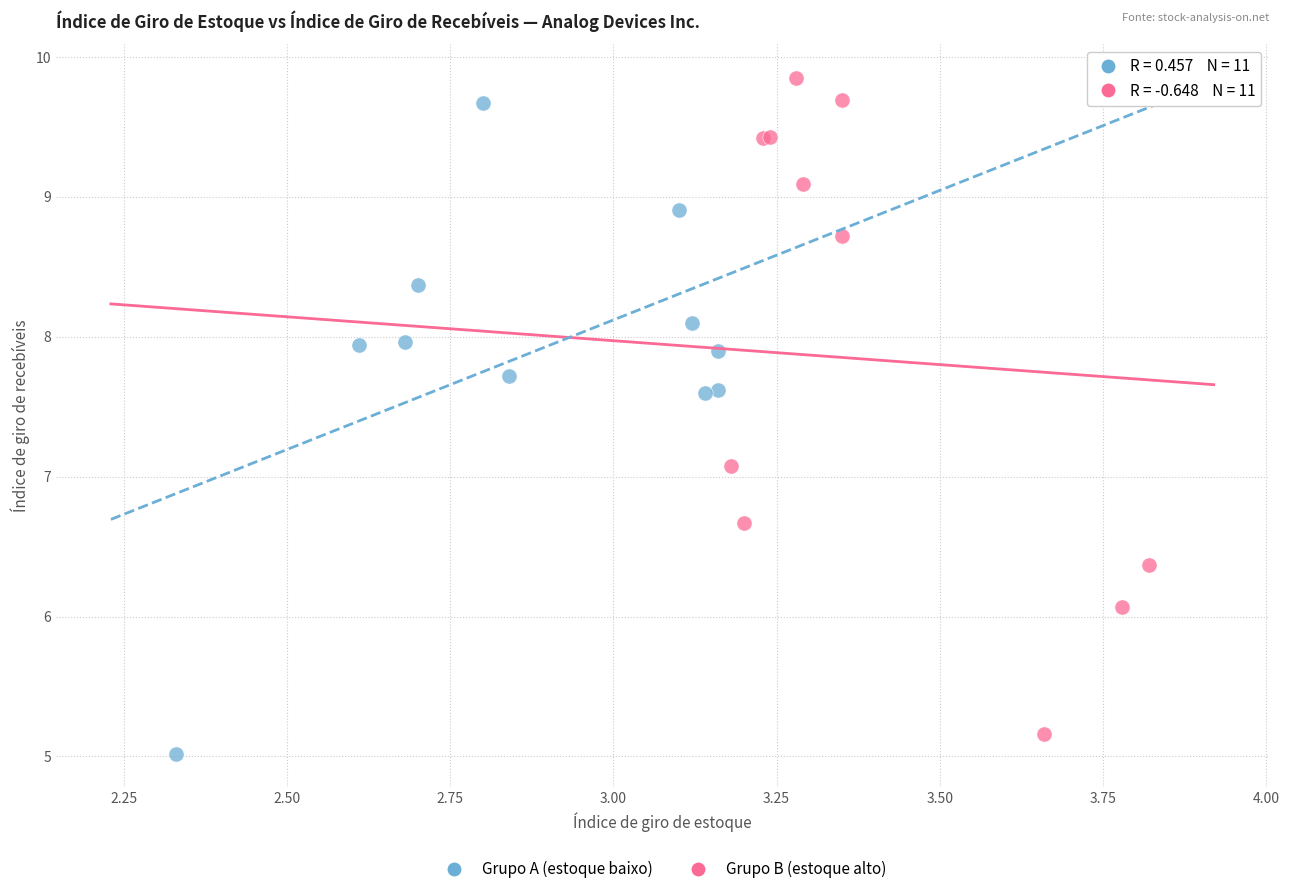

What are all the series names shown in the legend?

Grupo A (estoque baixo), Grupo B (estoque alto)